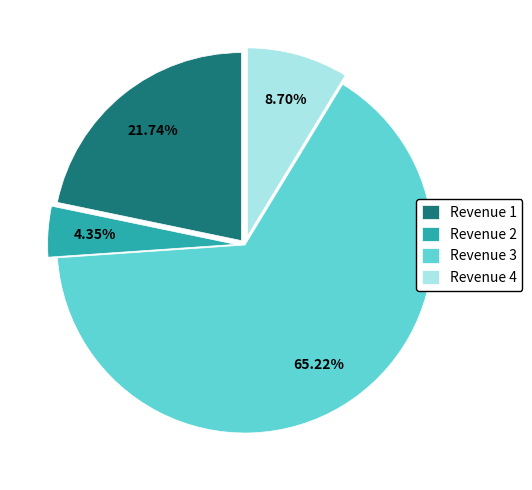

What percentage is the Revenue 4 slice, to the nearest percent?

9%